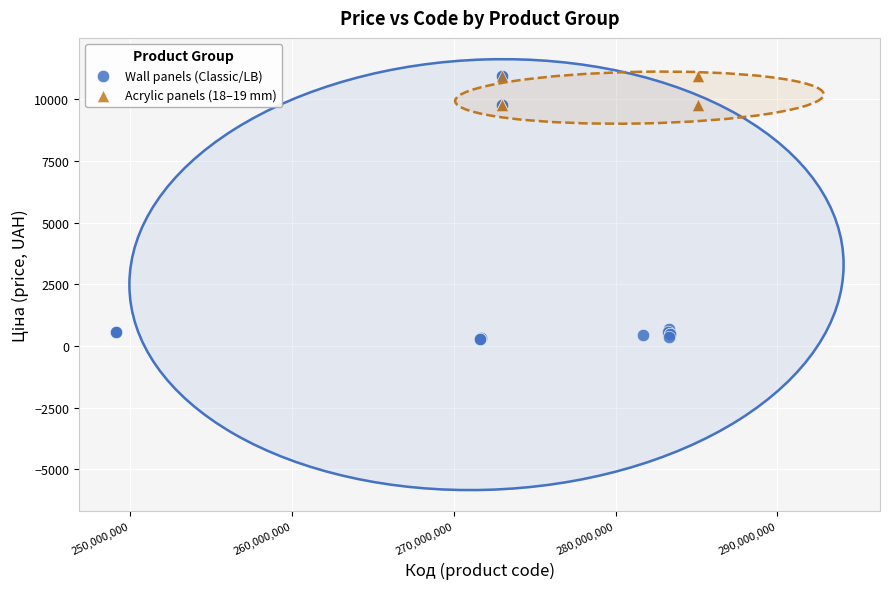

Which series has the largest Y range (max minus min)?

Wall panels (Classic/LB)